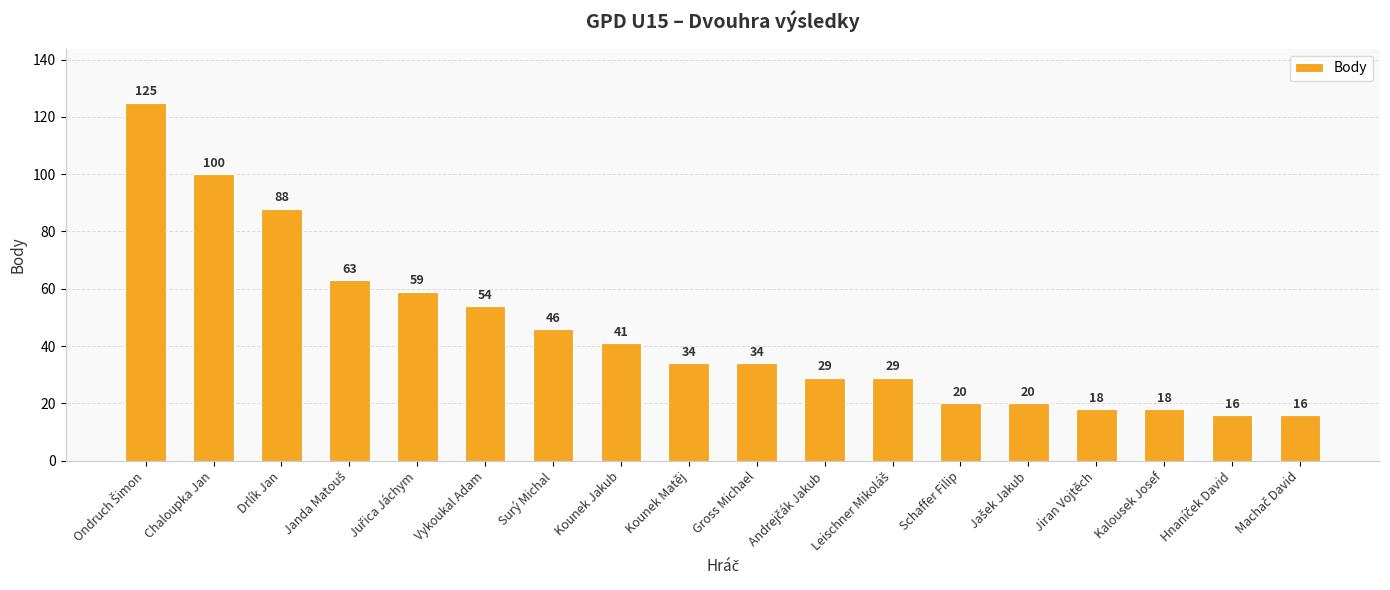

What position from the right is Kalousek Josef?

3